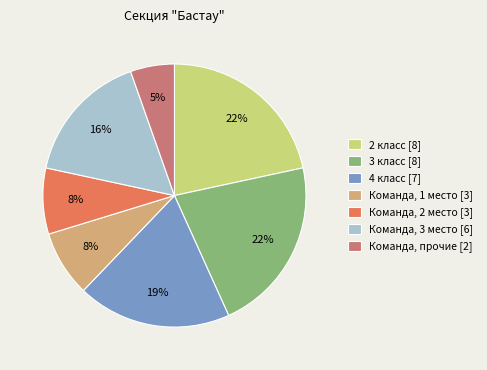

To the nearest percent, what is the difference between the 4 класс [7] and Команда, 3 место [6] slice percentages?

3%